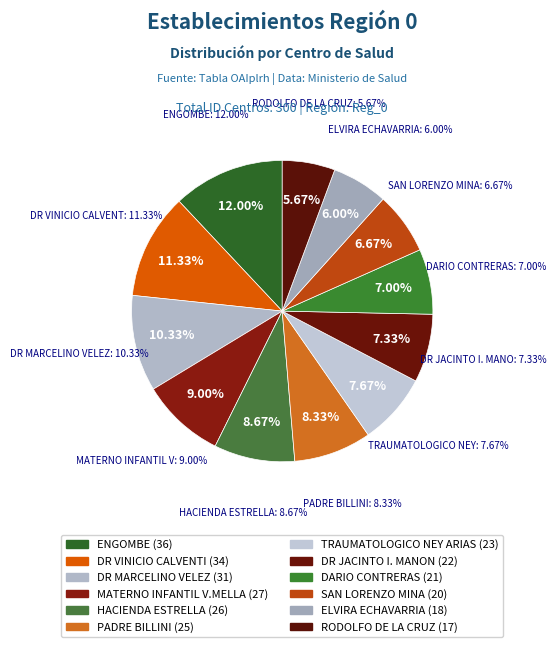

Which slice is the largest?

Reg_0 (ENGOMBE)